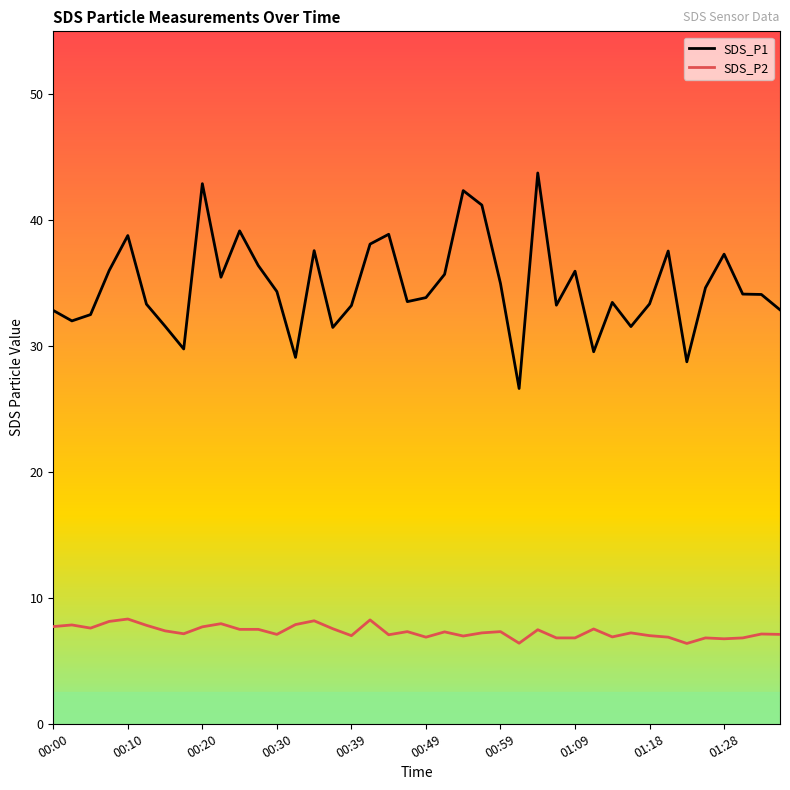

What is the maximum value shown in the chart?

43.8